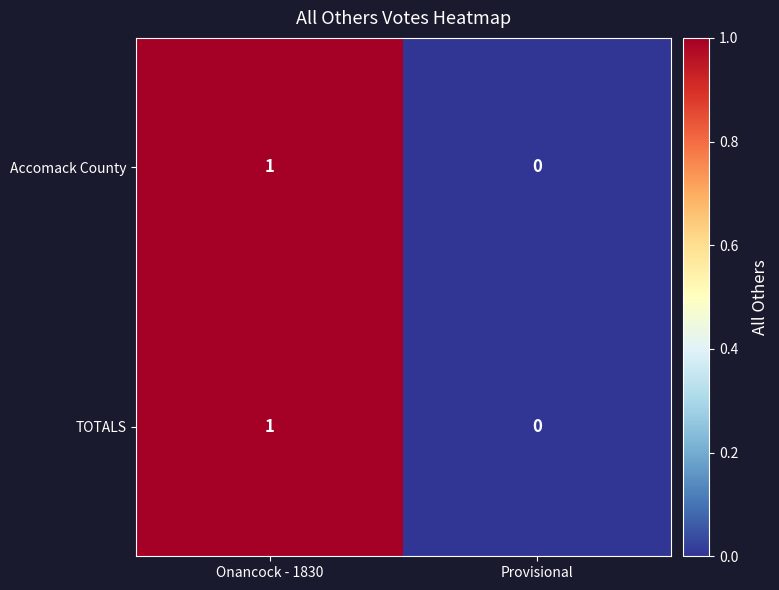

At which label does TOTALS reach its peak?

Onancock - 1830